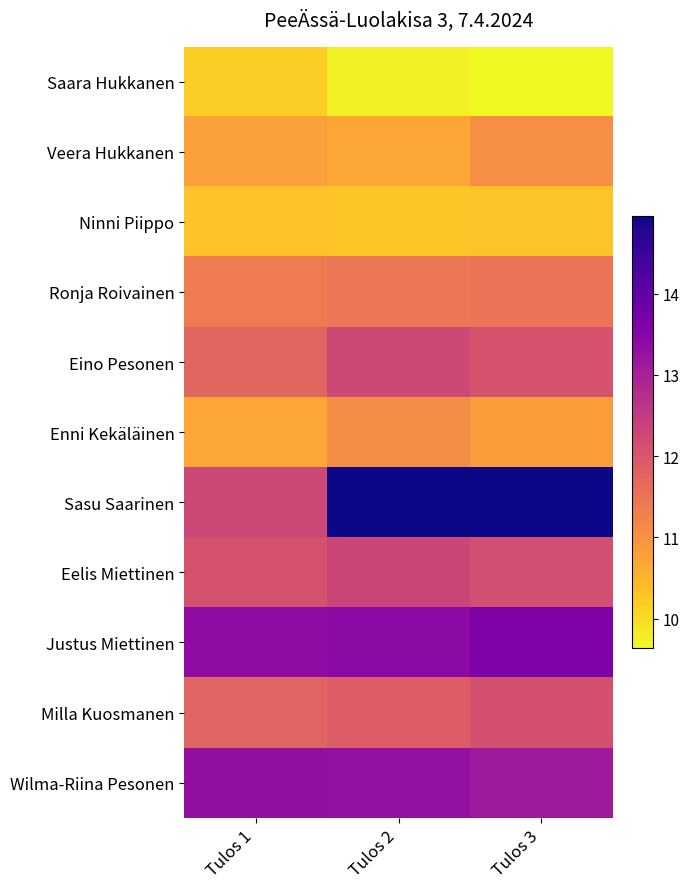

What is the total value across all series at Tulos 1?

127.8